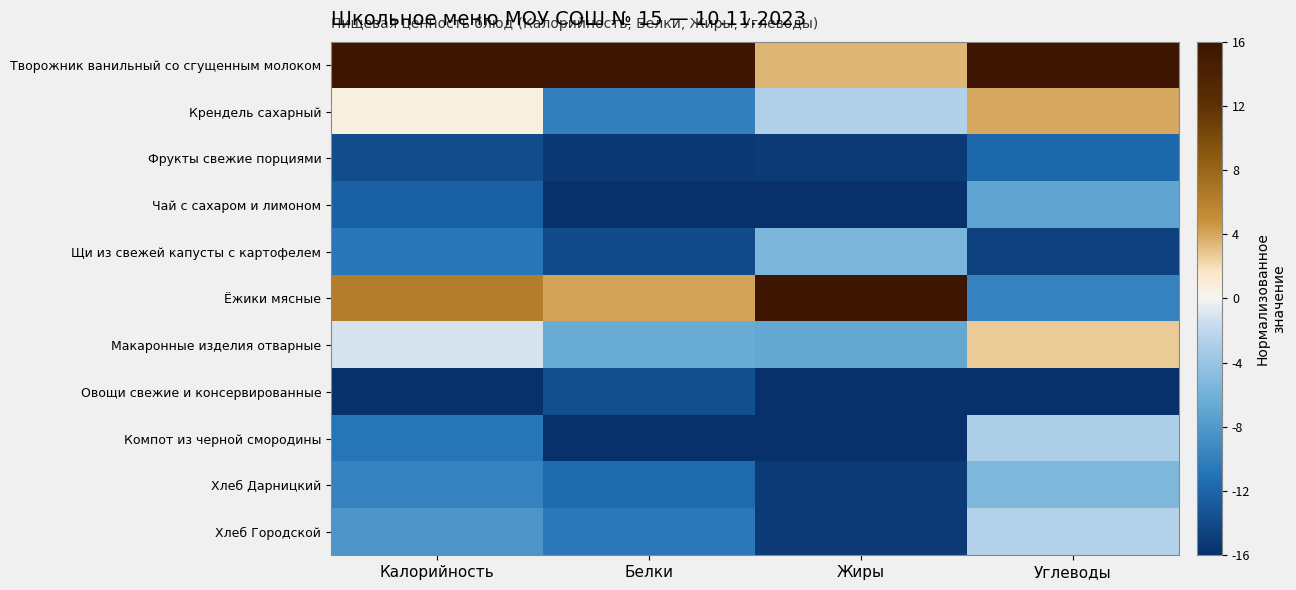

What is the difference between the highest and lowest values at Белки?

32.0